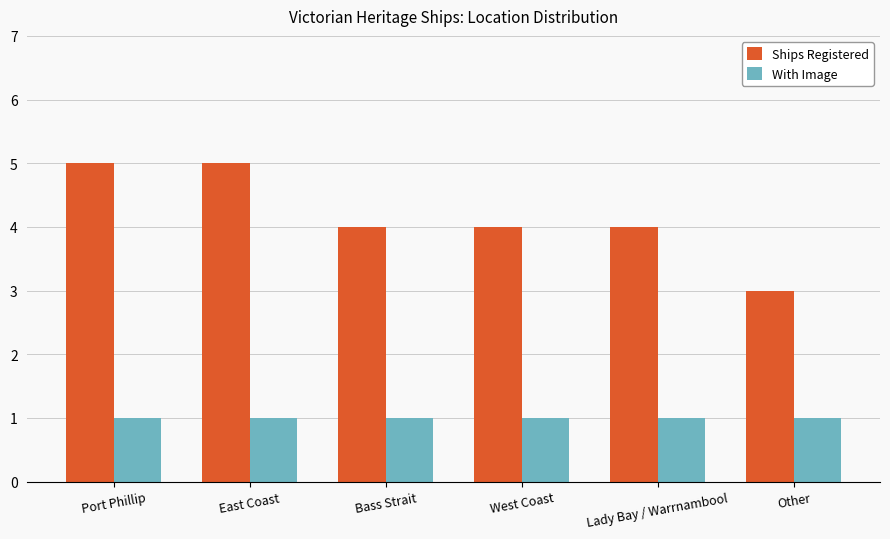

What is the greatest value displayed?

5